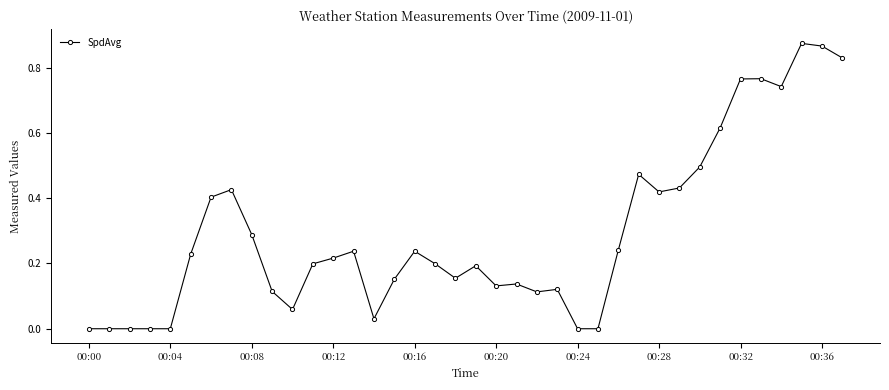

What is the sum of all values?

11.2